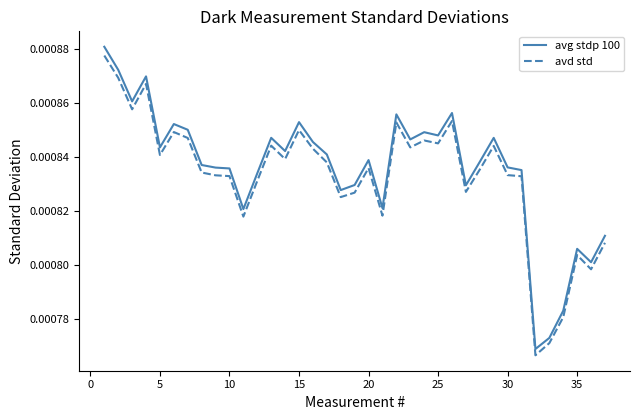

True or false: avg stdp 100 and avd std intersect in this chart.

False